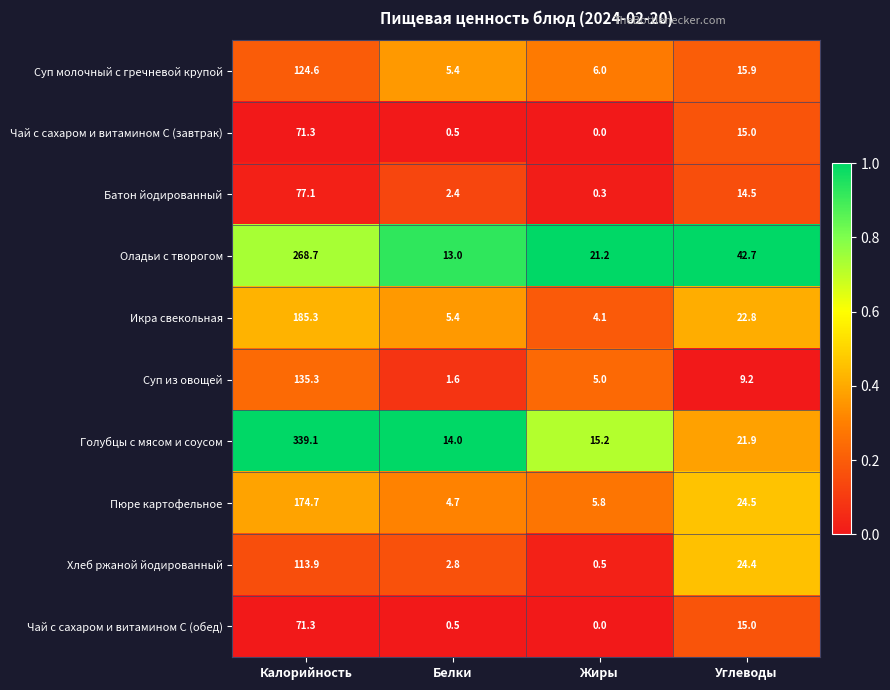

At which label does Суп молочный с гречневой крупой first exceed 15?

Калорийность